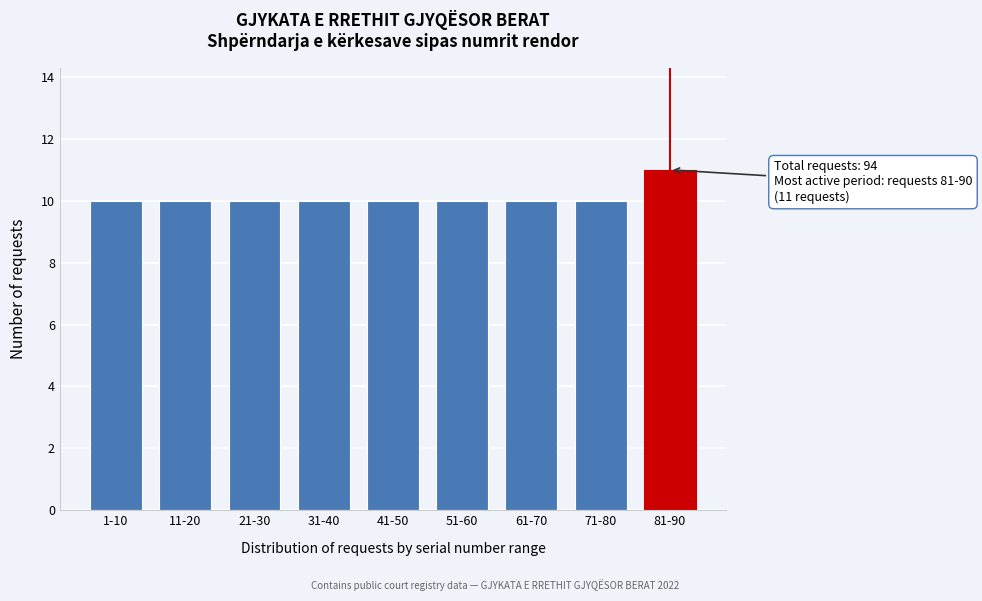

Reading left to right, what are all the values shown in this chart?

10	10	10	10	10	10	10	10	11